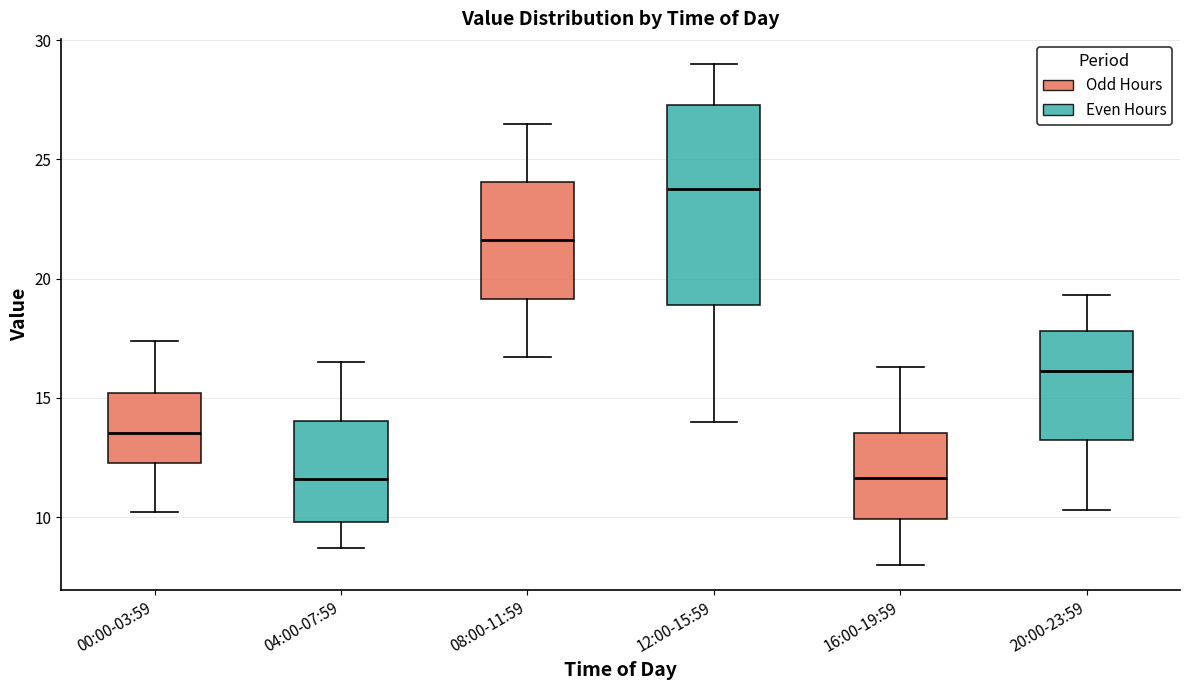

Which box's median line is the highest?

12:00-15:59